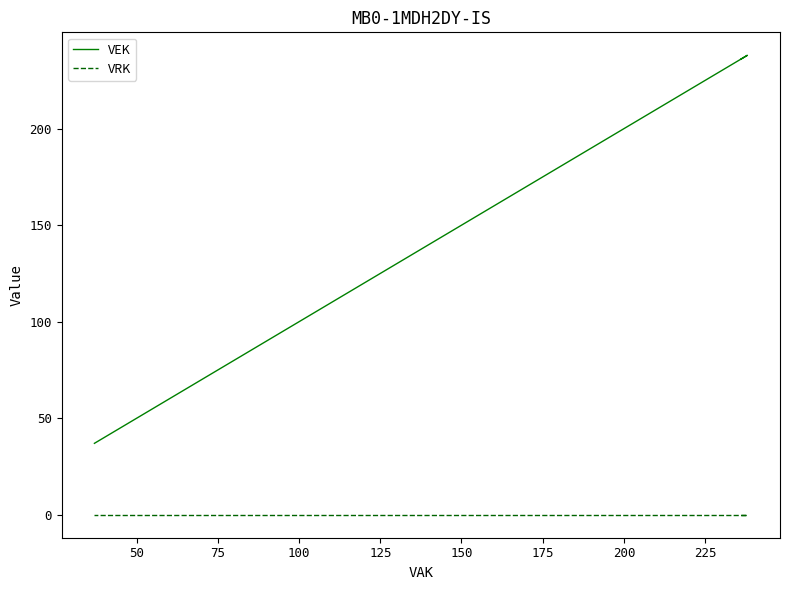

What is the value of the VEK point at the 12th from the left?

226